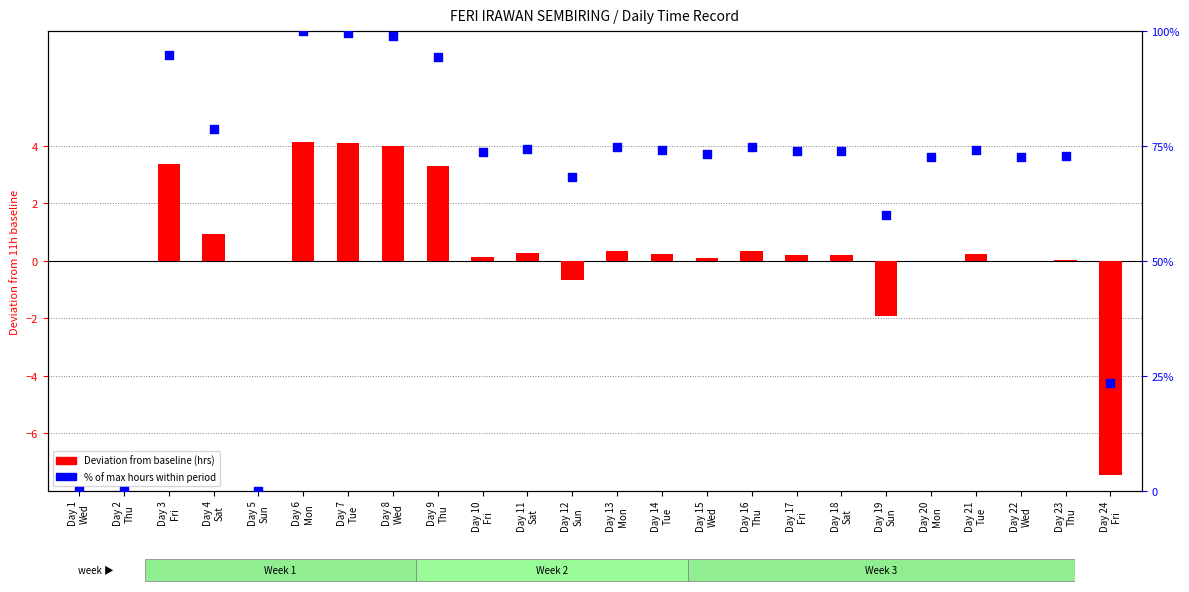

Which series reaches the minimum Y coordinate?

Deviation from baseline (hrs)